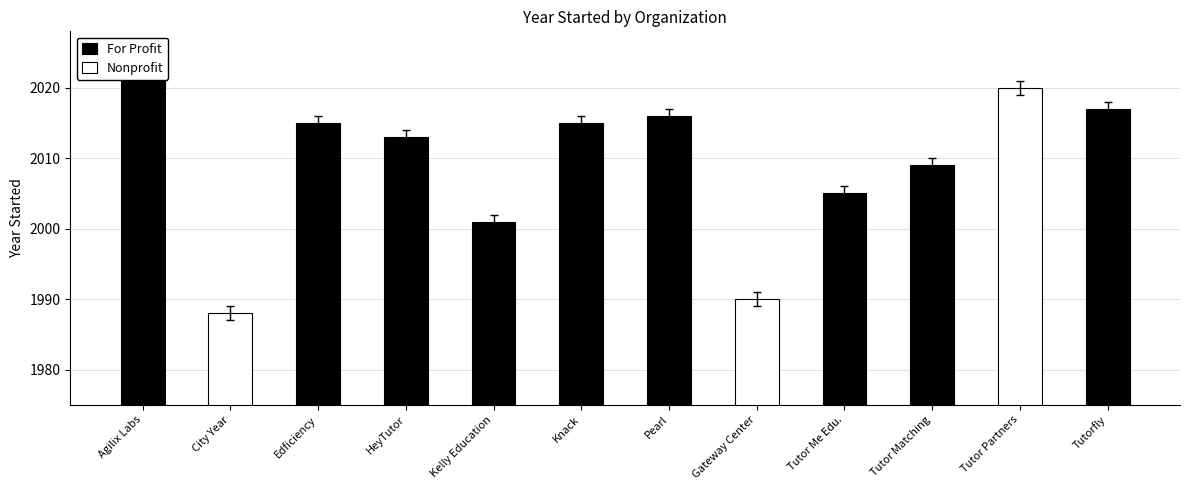

How many data points in For Profit are above 2013?

5